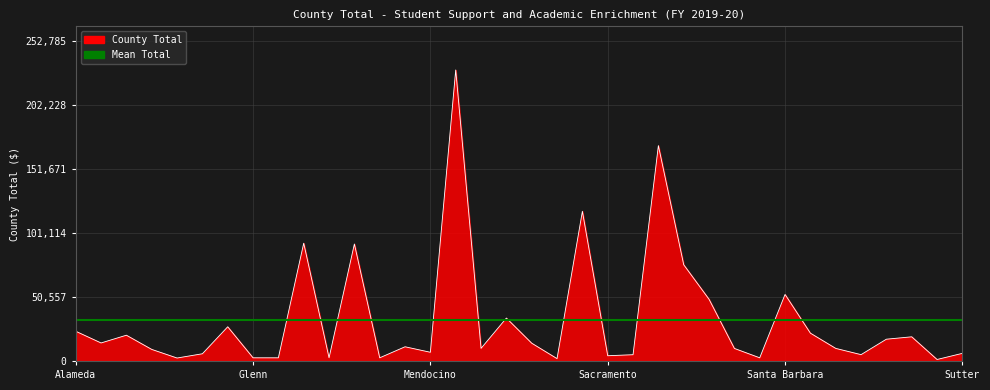

Reading left to right, list all the values displayed in this chart.

Alameda=23472	Amador=14227	Butte=20341	Calaveras=9134	Colusa=2329	Contra Costa=5693	Fresno=27001	Glenn=2500	Inyo=2500	Kern=93012	Lassen=2515	Los Angeles=92386	Madera=2500	Marin=11217	Mendocino=6864	Merced=229805	Modoc=9956	Monterey=33882	Orange=14033	Placer=1846	Riverside=118200	Sacramento=4136	San Benito=4946	San Bernardino=170050	San Diego=75989	San Joaquin=48714	San Luis=9900	San Mateo=2500	Santa Barbara=52539	Santa Cruz=21972	Shasta=9936	Siskiyou=5000	Solano=17197	Sonoma=19083	Stanislaus=1169	Sutter=6029